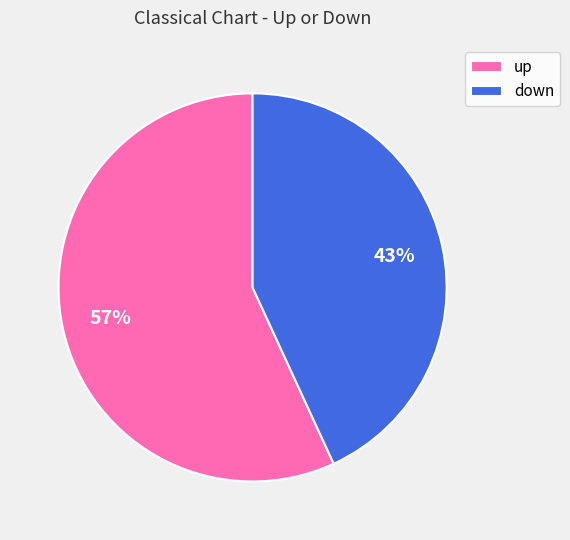

To the nearest percent, what is the combined percentage of down and up?

100%